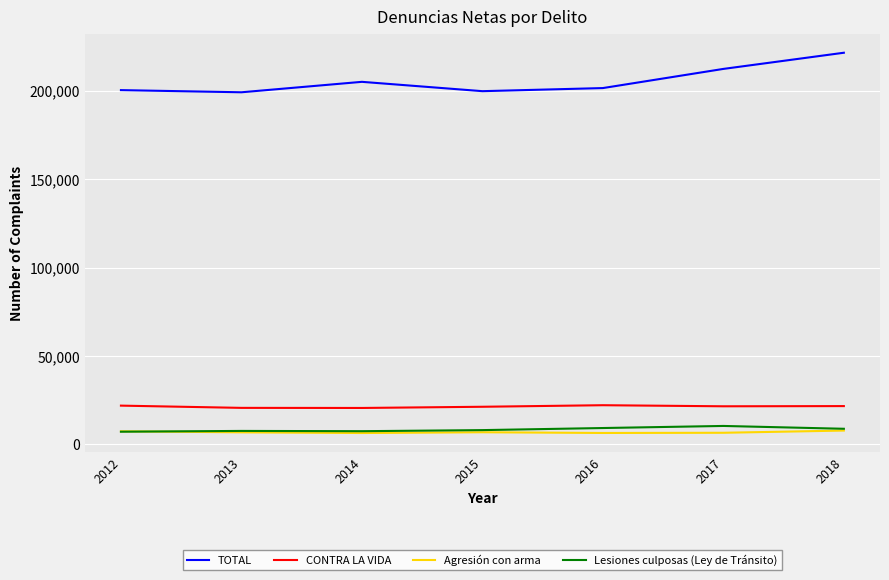

What is the sum of the Lesiones culposas (Ley de Tránsito) values at 2014 and 2013?

15067